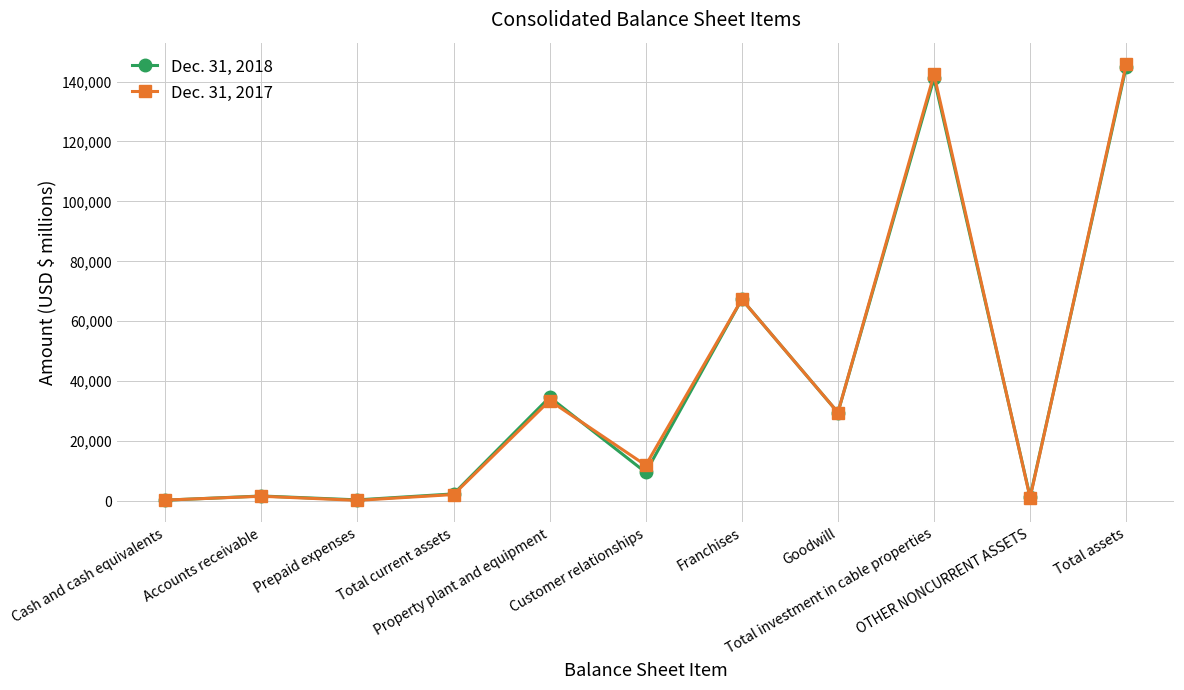

Rank the series by their average value, from highest to lowest.

Dec. 31, 2017, Dec. 31, 2018